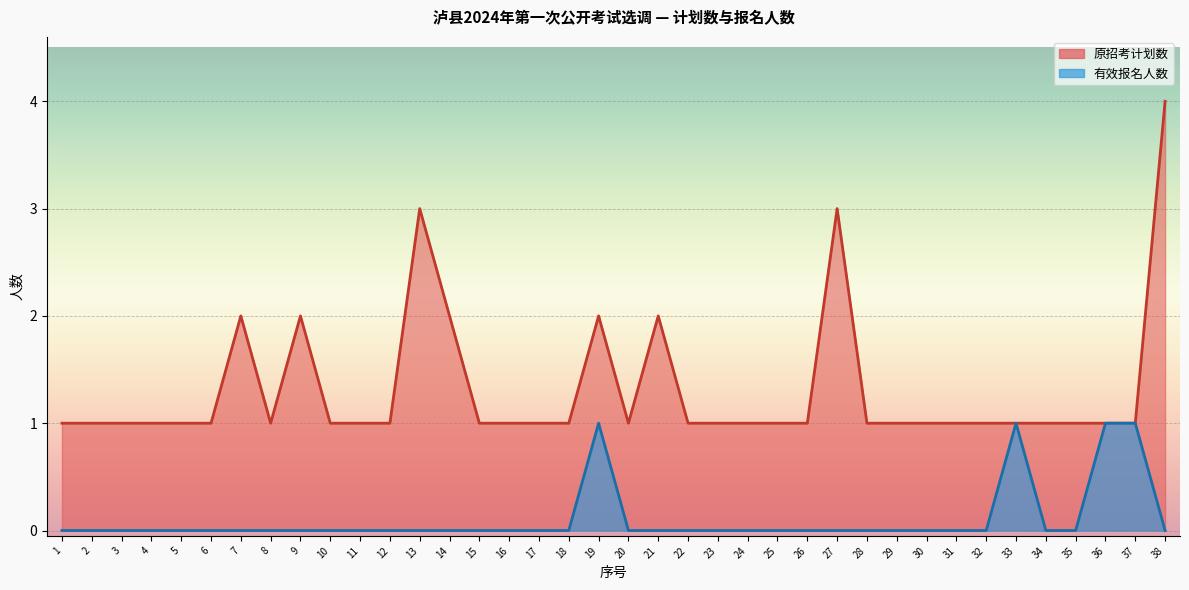

The 有效报名人数 series shows 0 at 18. True or false?

True